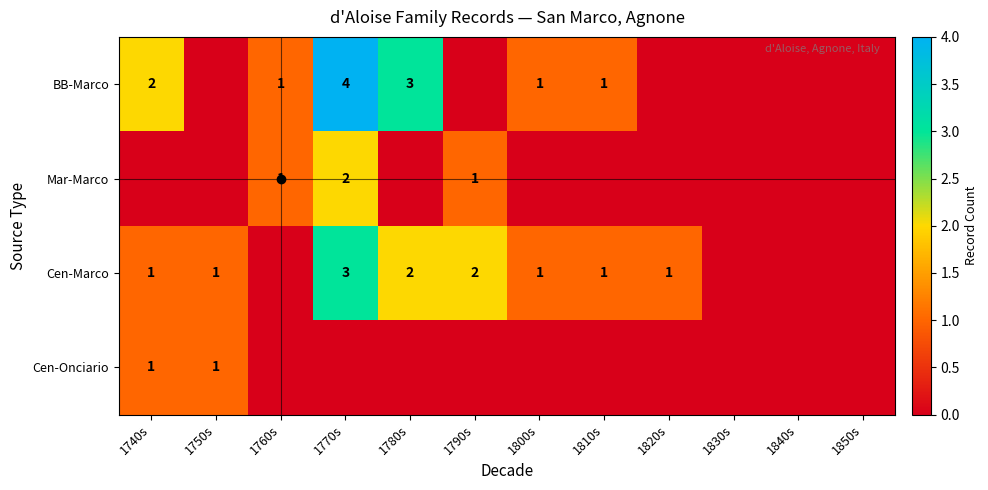

Is it true that BB-Marco equals 0 at 1810s?

False